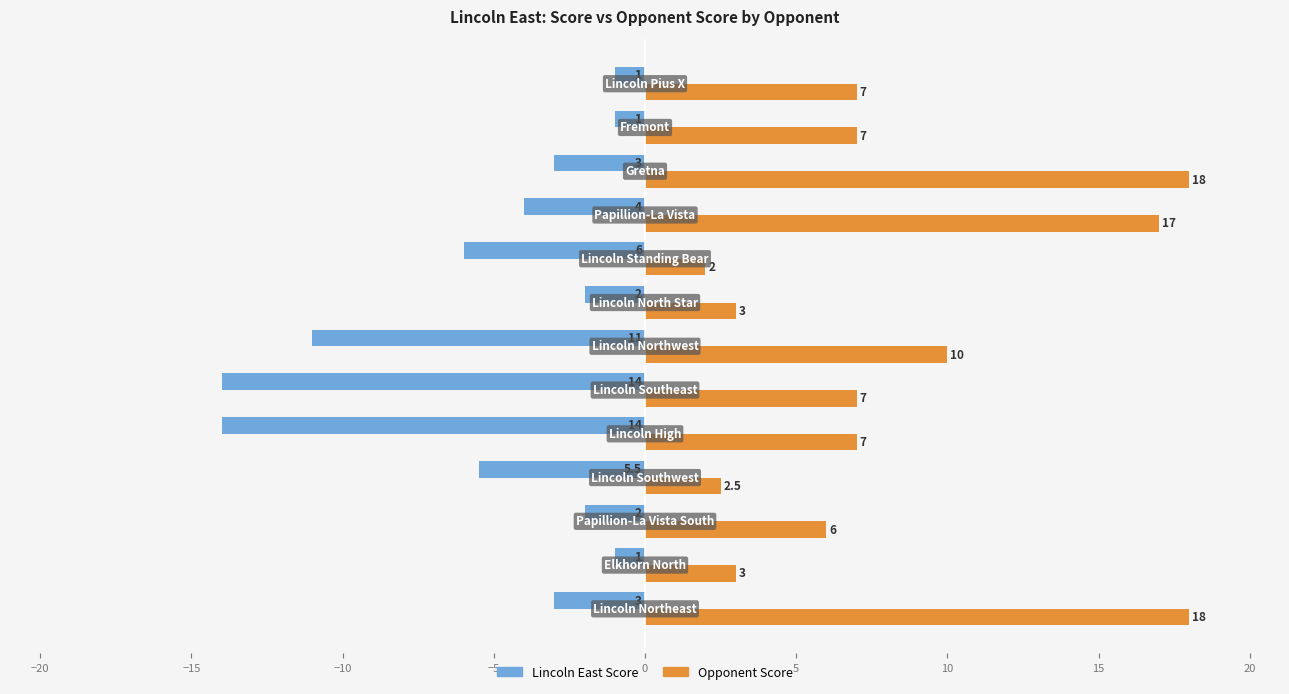

What is the greatest value displayed?

18.0